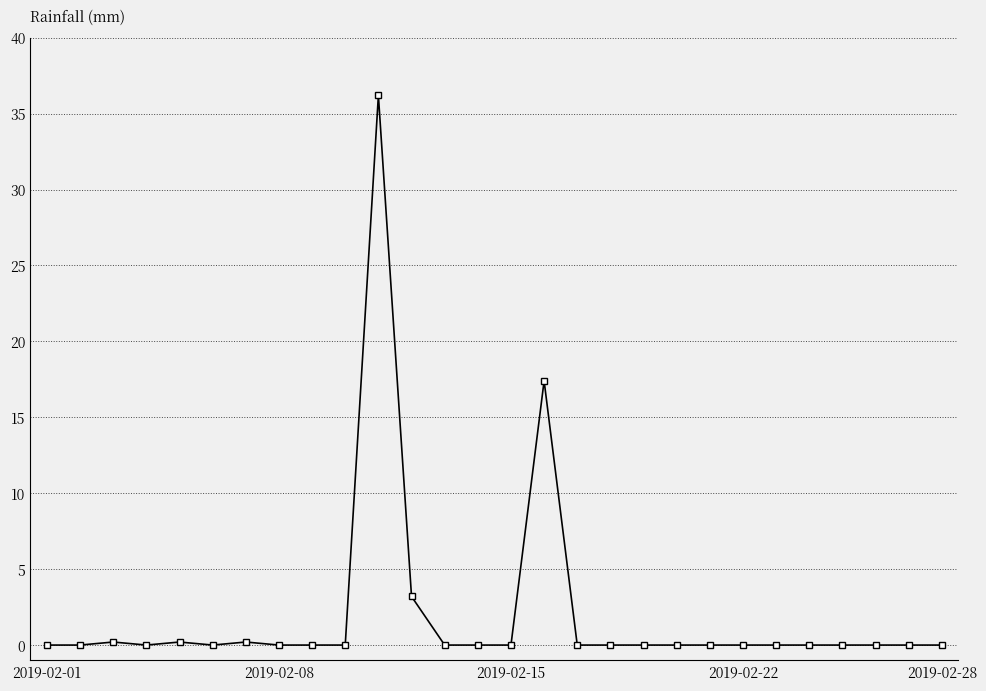

How many series are shown in this chart?

1